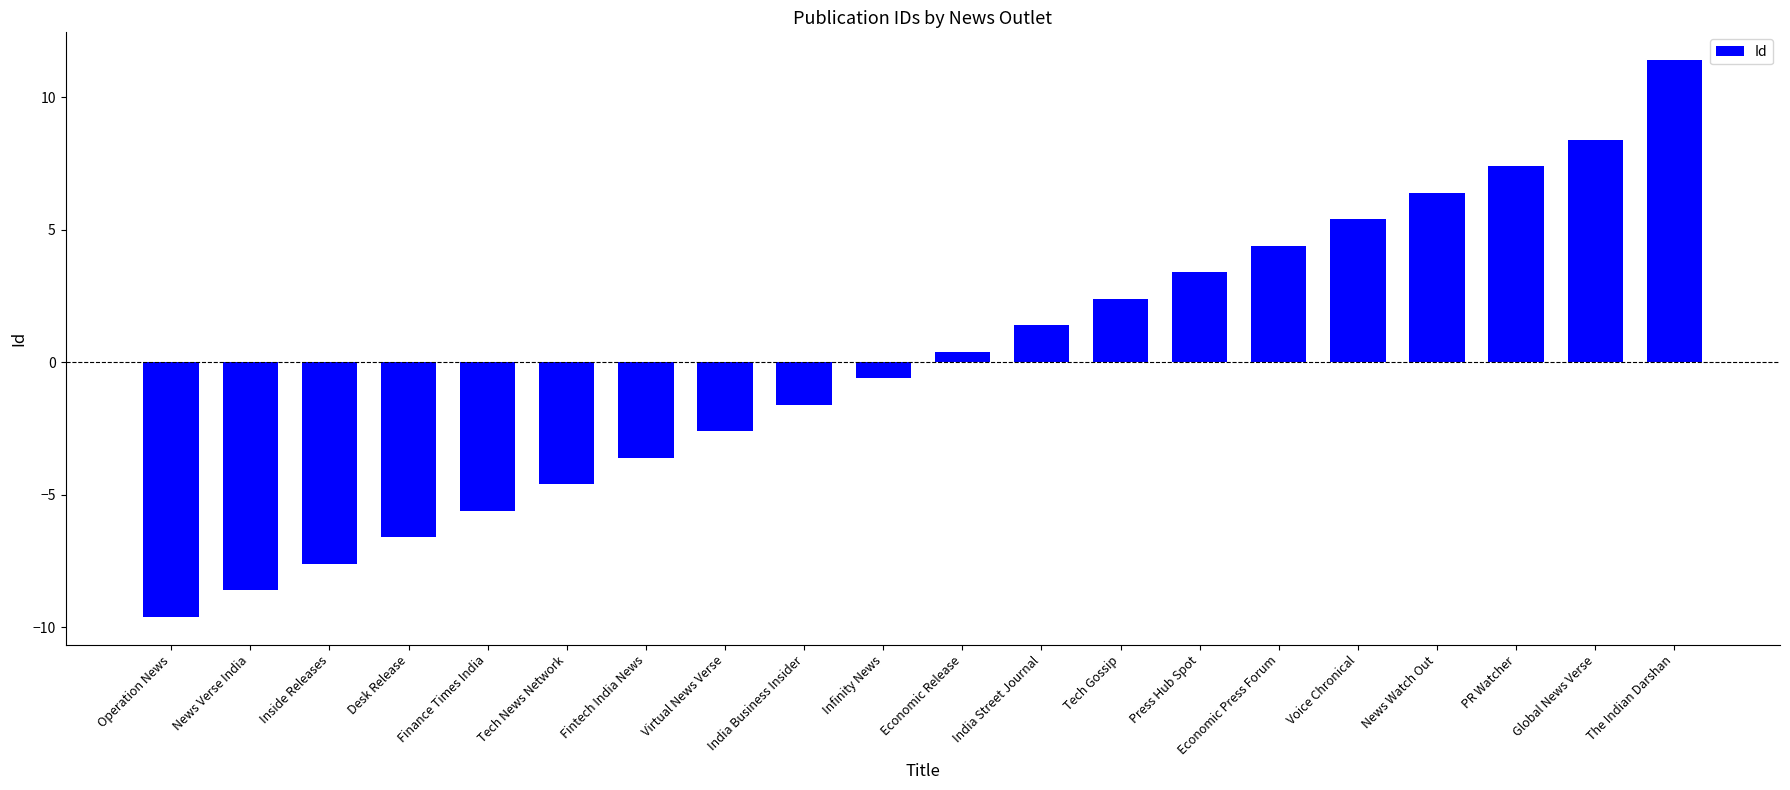

What position from the left is News Watch Out?

17